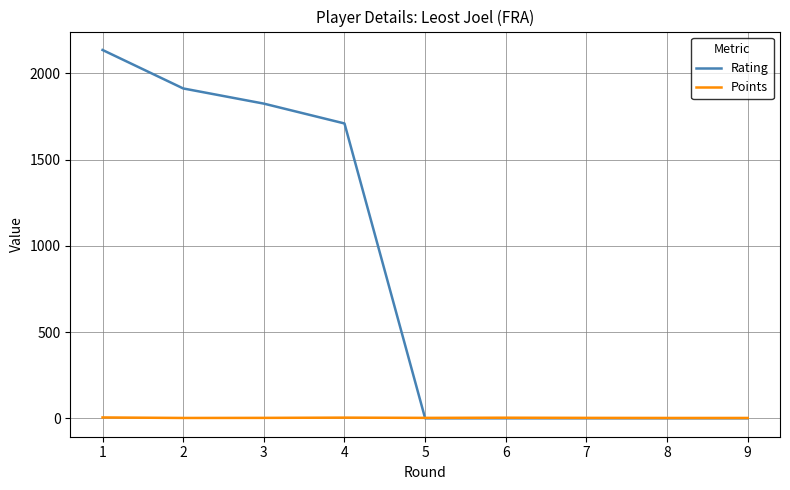

The Rating series shows -1163.7 at 6. True or false?

False